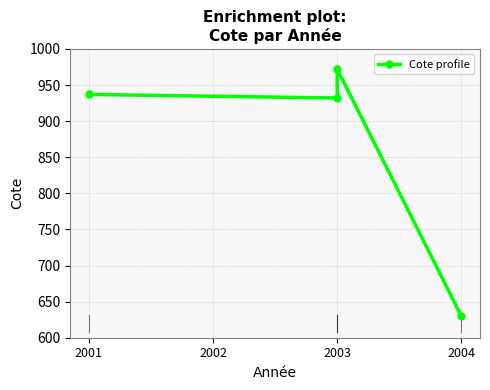

How many data points does each series have?

4